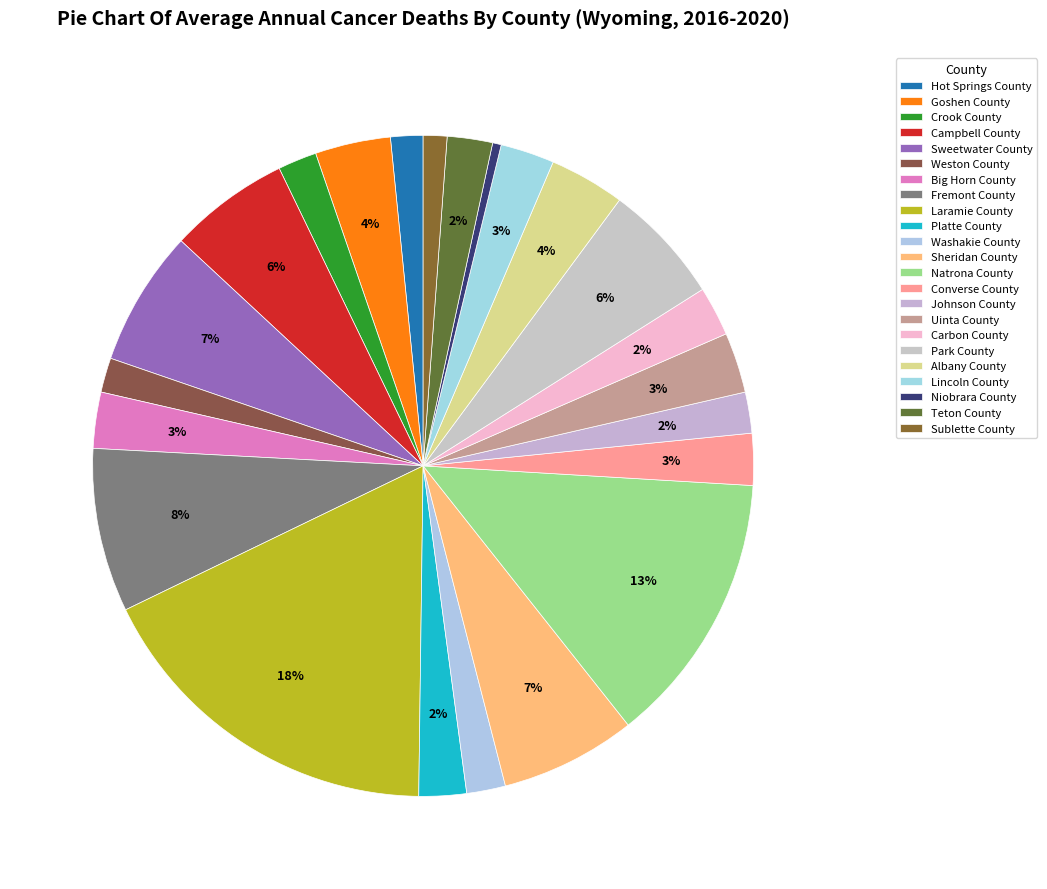

Which has a higher value, Laramie County or Sweetwater County?

Laramie County